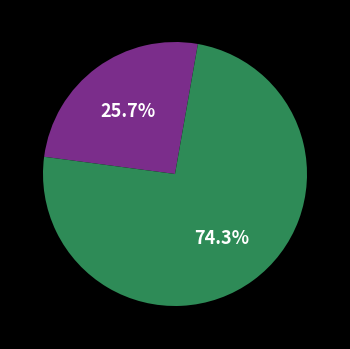

How many segments does this pie chart have?

2